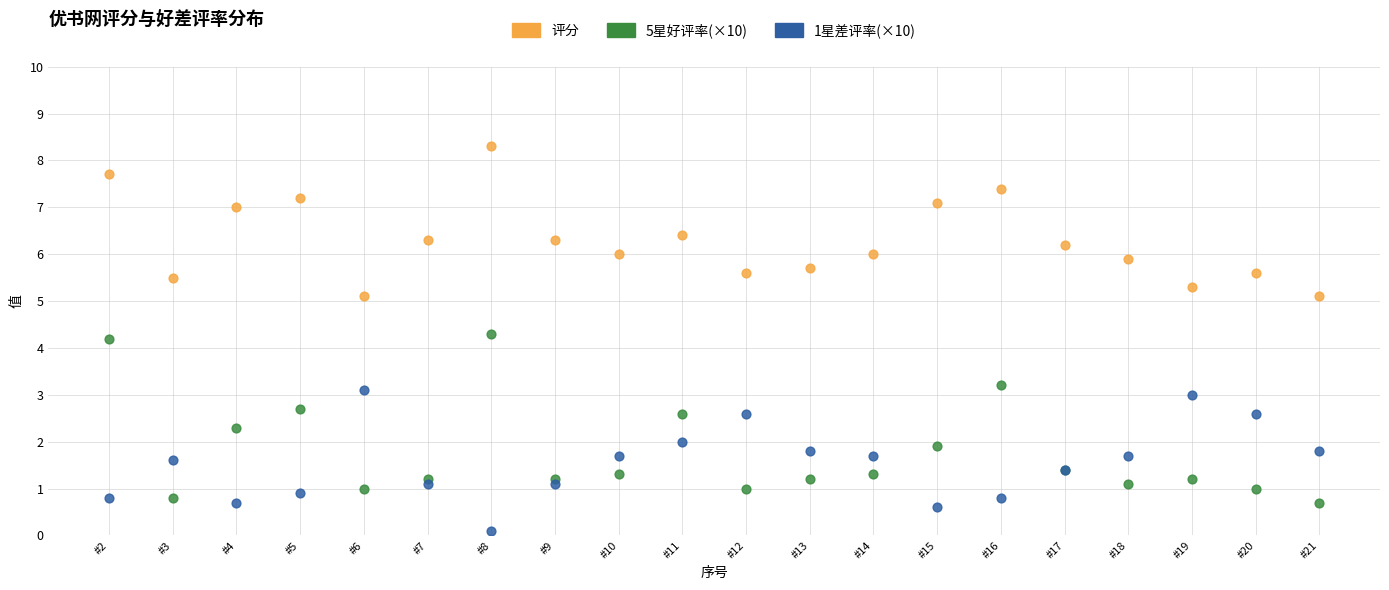

Which series contains the highest Y value?

评分